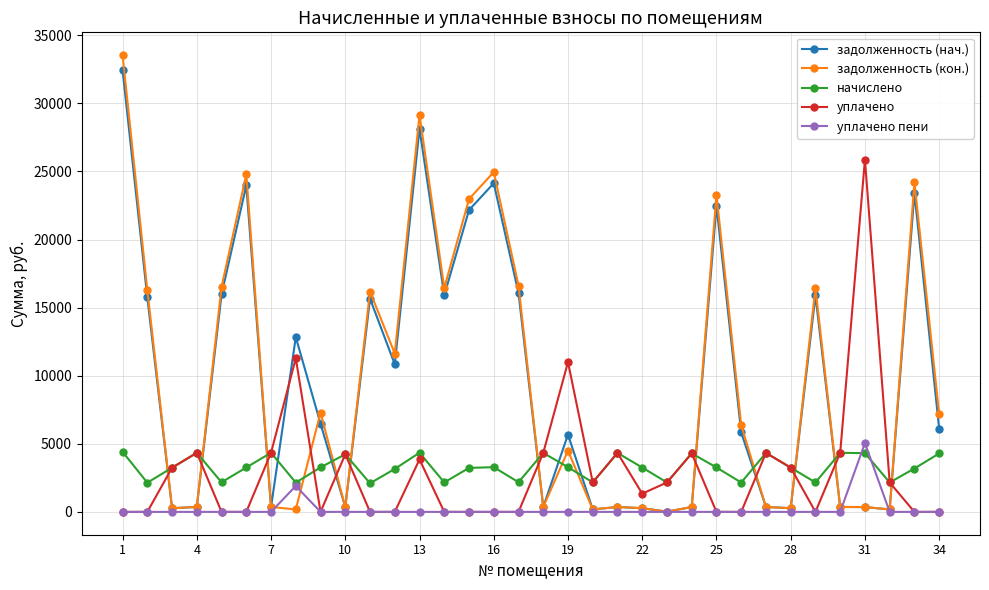

What is the maximum value shown in the chart?

33542.9